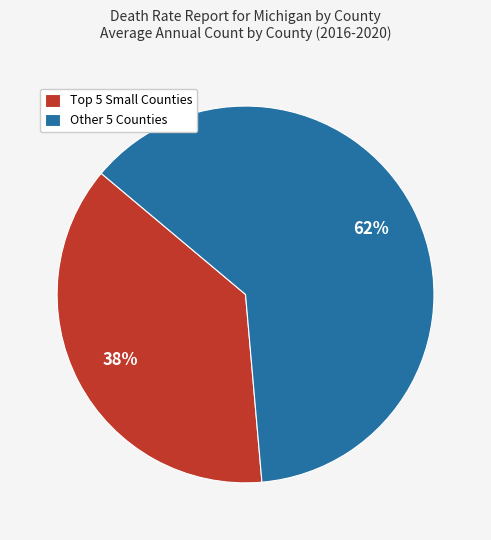

To the nearest percent, what percentage of the pie is Other 5 Counties?

62%